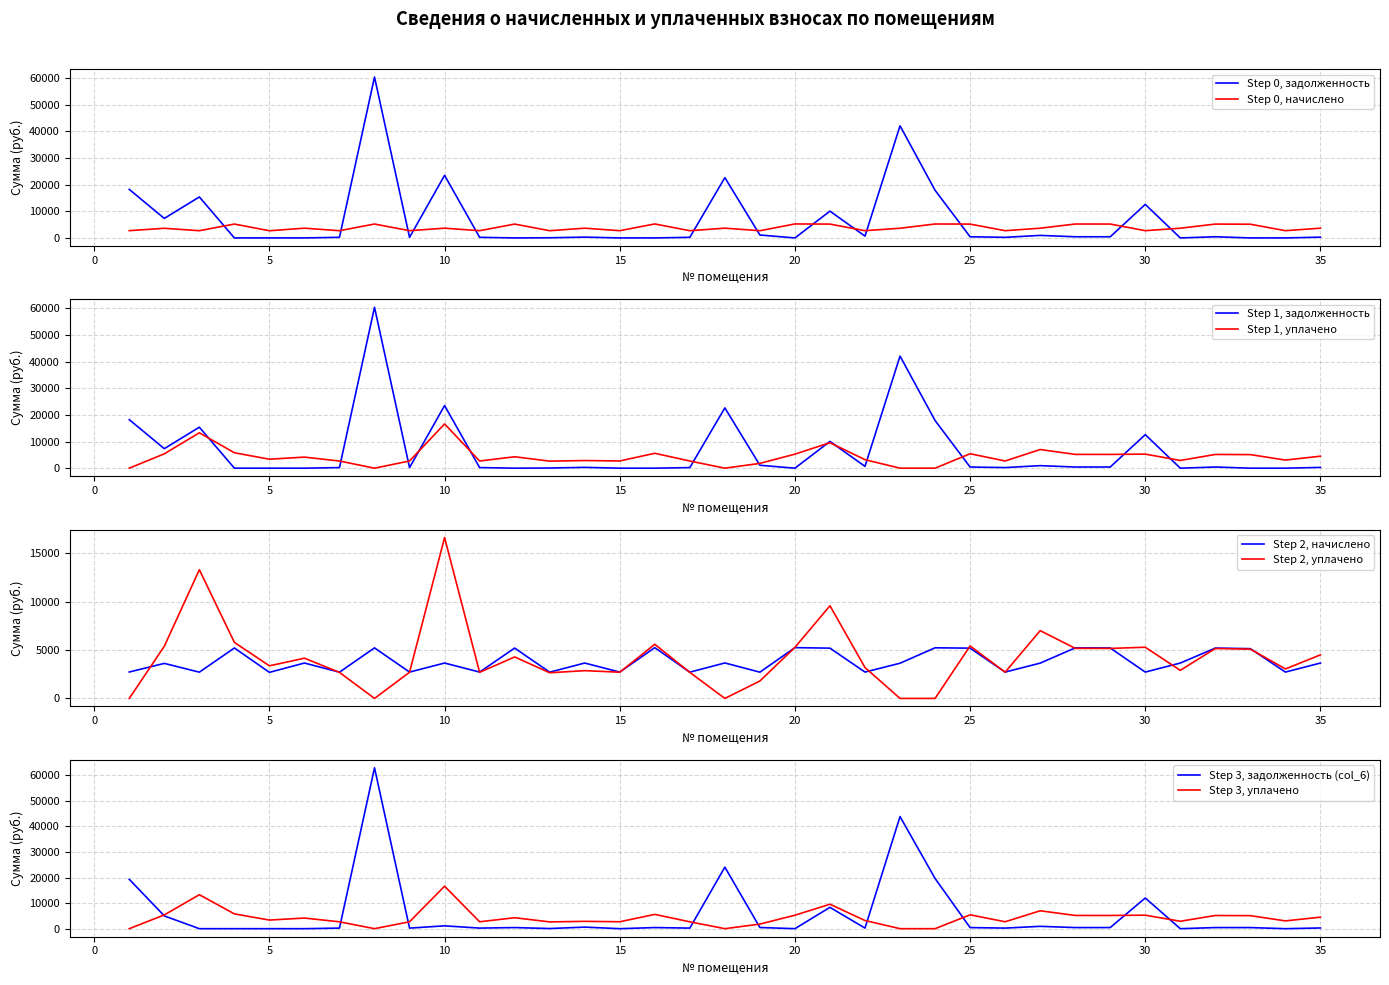

Between 18 and 24, which series saw the biggest shift?

задолженность (col_1)